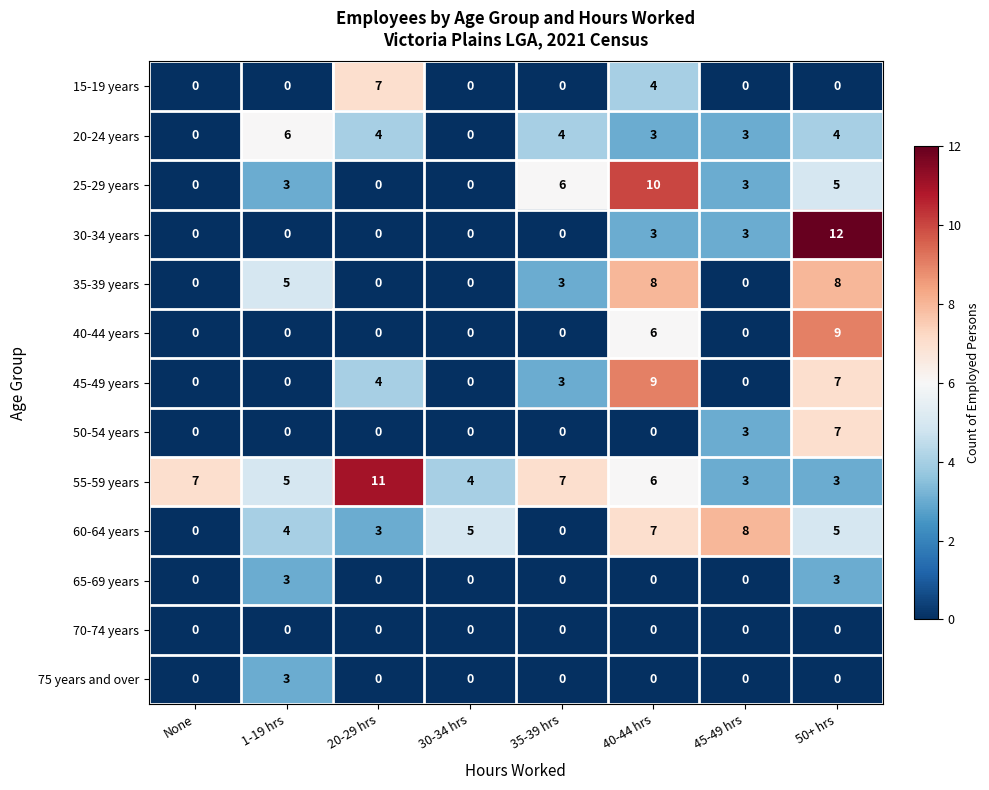

Count the number of categories in the chart.

8